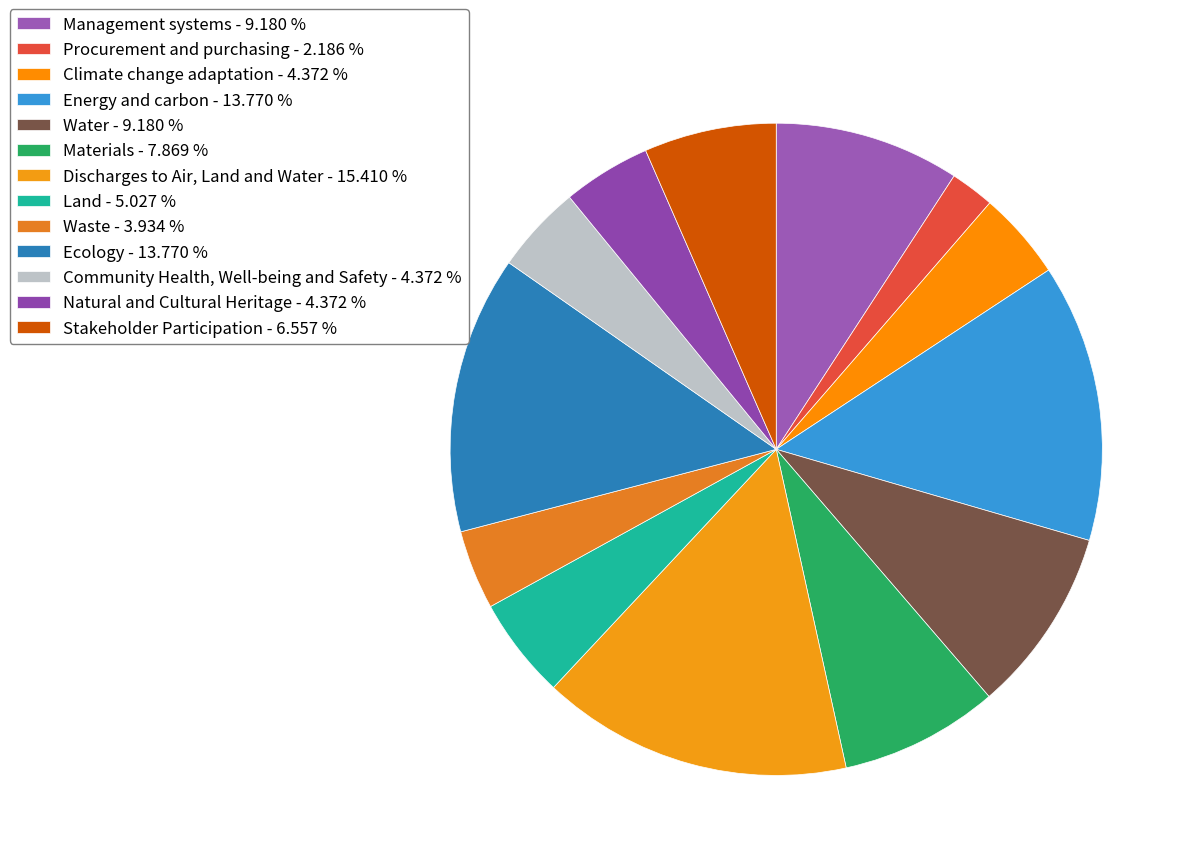

Is the sum of Waste and Materials greater than half?

No